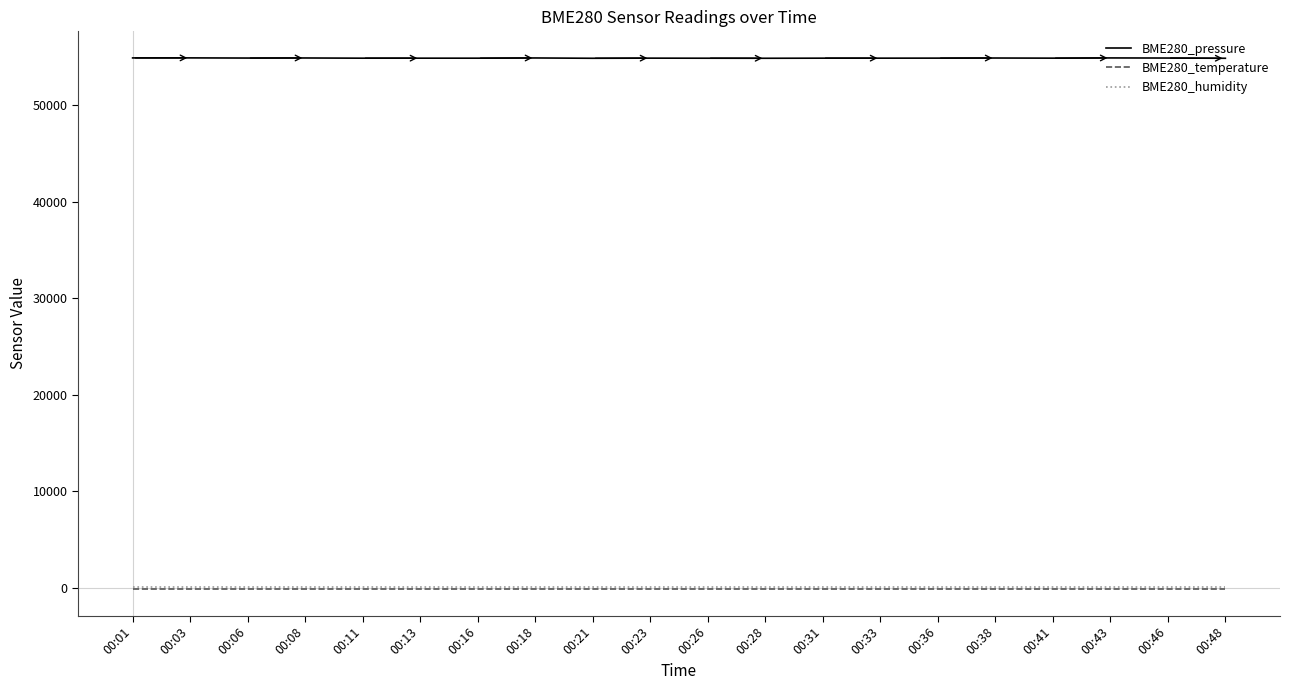

Which series has the largest range (max minus min)?

BME280_pressure